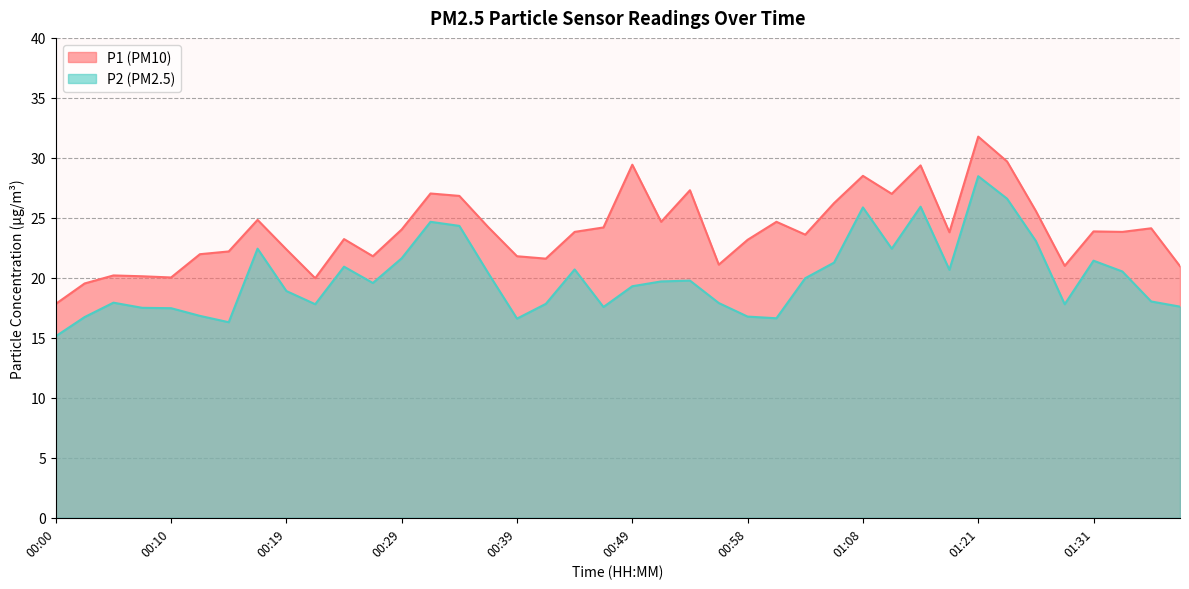

What is the greatest value displayed?

31.8